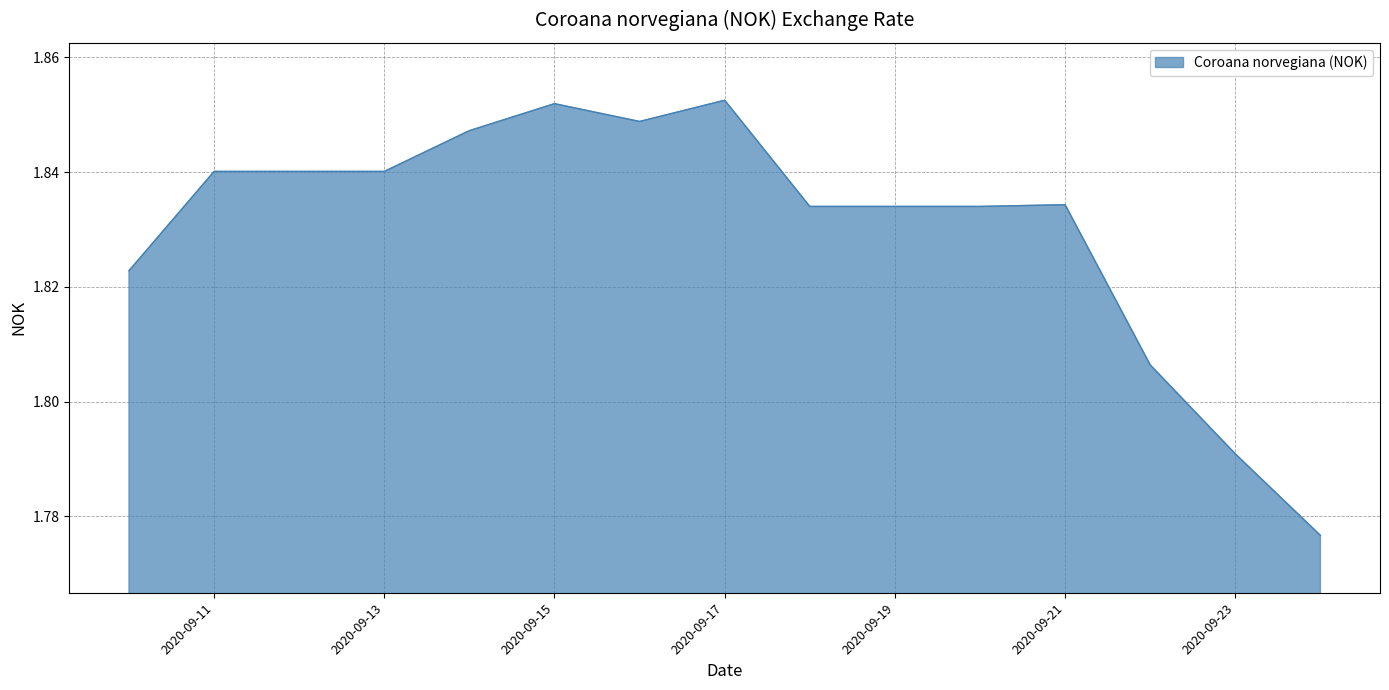

At which category does the data reach its first local peak?

2020-09-15